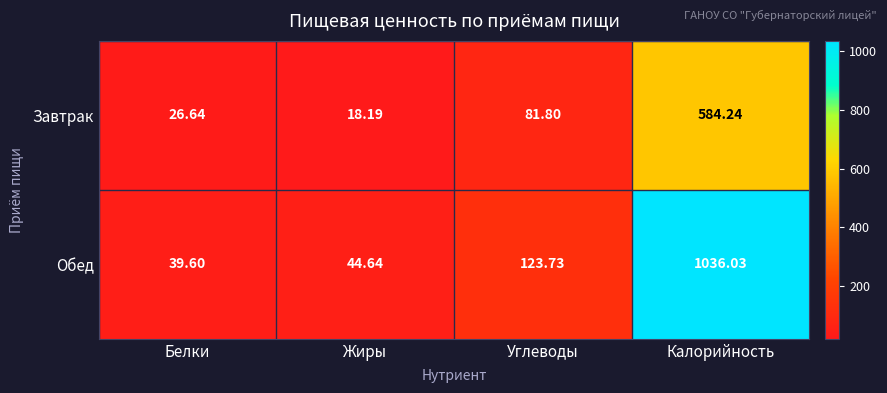

Rank the series by their maximum value, from highest to lowest.

Обед, Завтрак